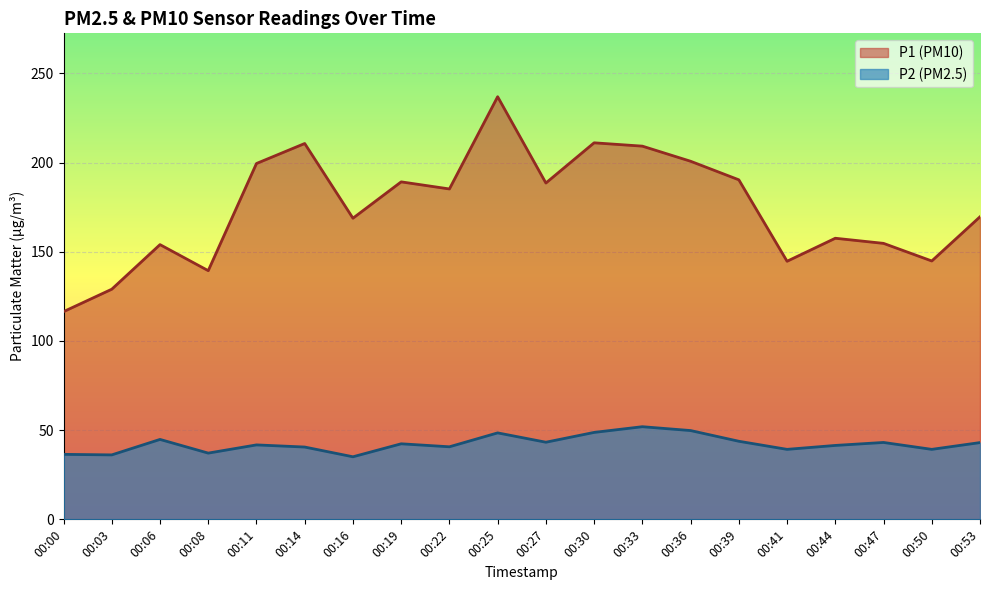

What is the value of the P1 point at the 12th from the left?

211.1